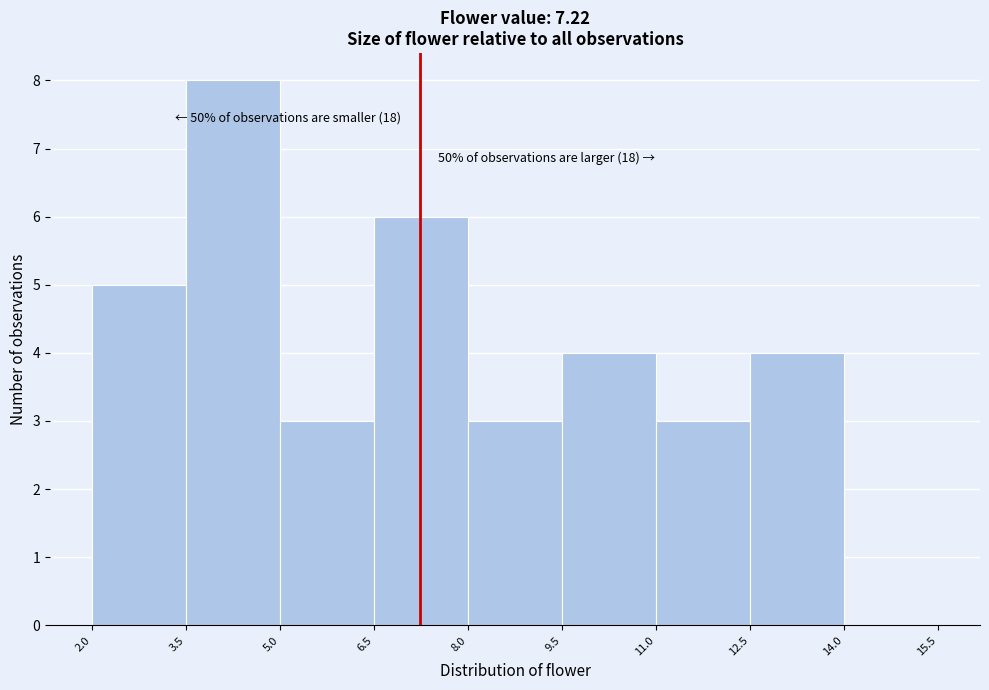

Which range on the x-axis has the tallest bar?

3.5 to 5.0